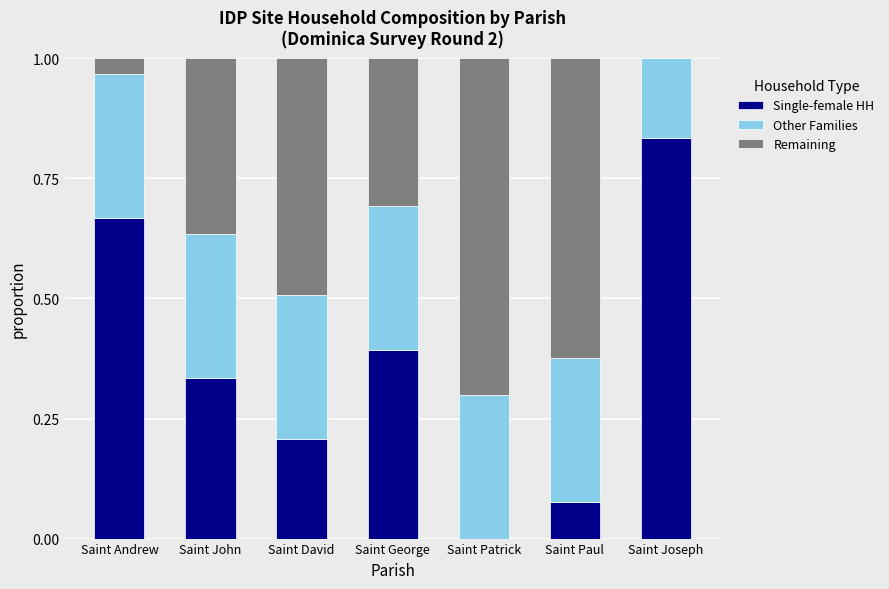

How many distinct data groups are displayed?

3